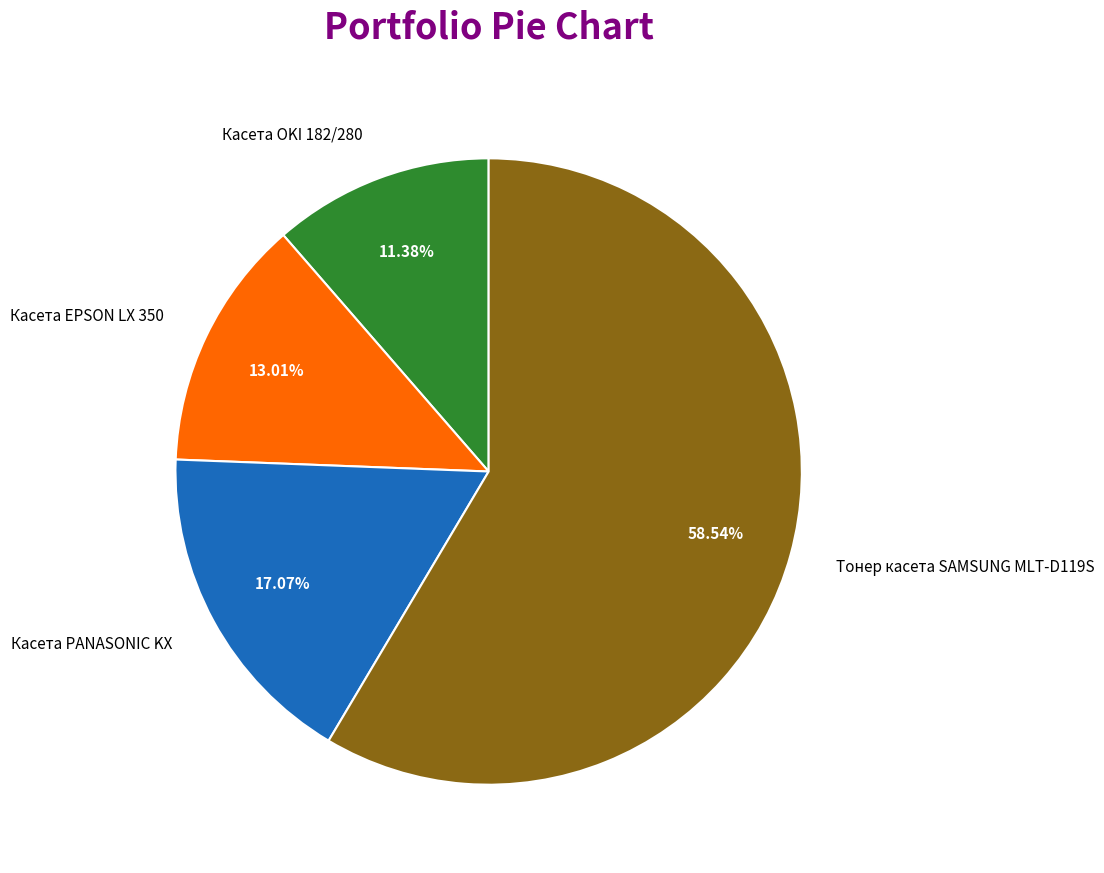

What is the smallest slice in the pie chart?

Касета OKI 182/280